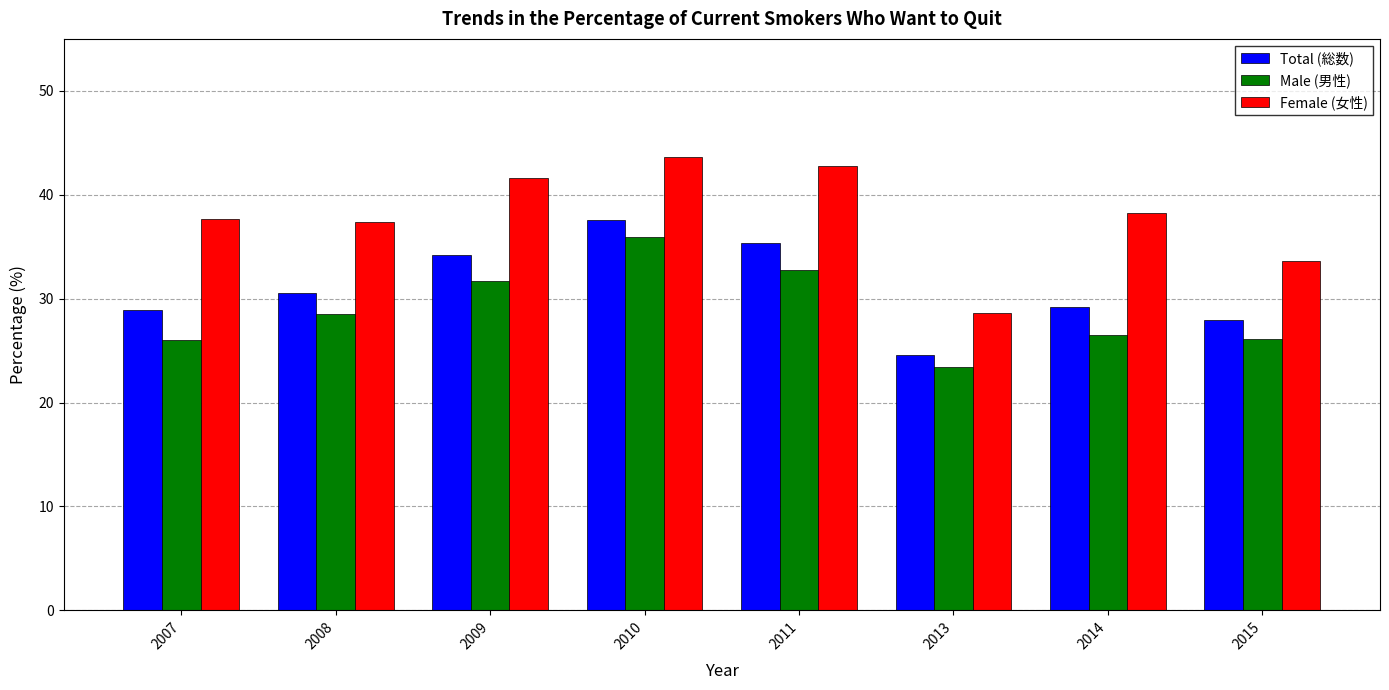

The value of Total (総数) at 2014 is 29.2. True or false?

True